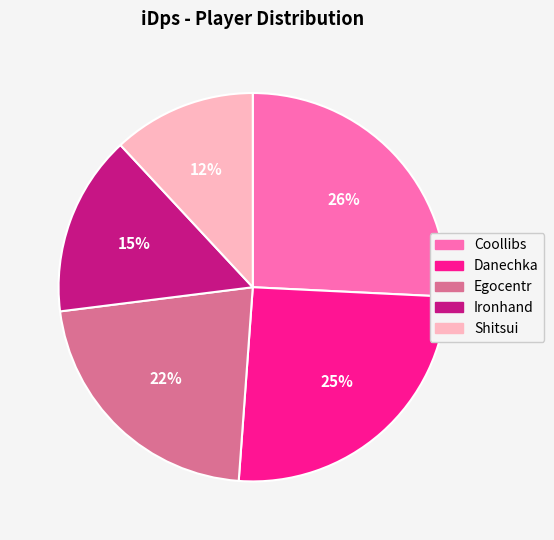

Is it true that Ironhand is 24% of the pie?

False